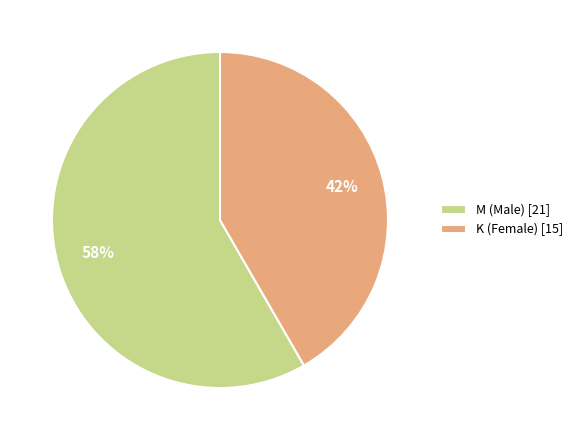

Approximately how many times larger is the value at M (Male) [21] compared to K (Female) [15]?

1.4